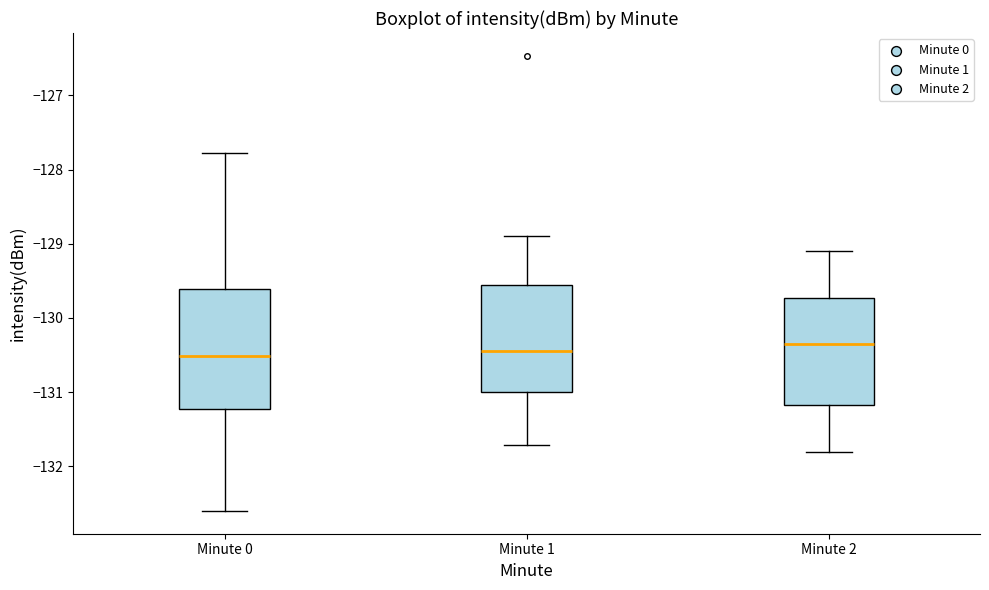

Reading left to right, transcribe this box plot: for each box, give where its median line is, the range the box spans, and where its two whiskers end, as read against the y-axis. The values are not printed on the chart, so give them approximately, as read against the axis.

Minute 0: median -130.5, box -131.2 to -129.6, whiskers -132.6 to -127.8
Minute 1: median -130.4, box -131.0 to -129.5, whiskers -131.7 to -128.9
Minute 2: median -130.3, box -131.2 to -129.7, whiskers -131.8 to -129.1